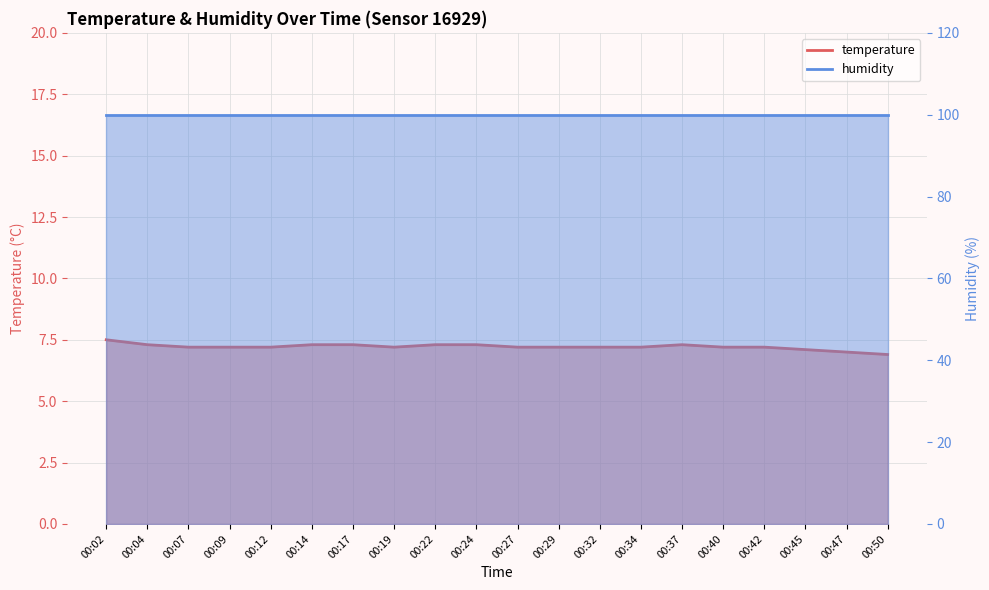

True or false: humidity has more than 1 interior local peaks.

False